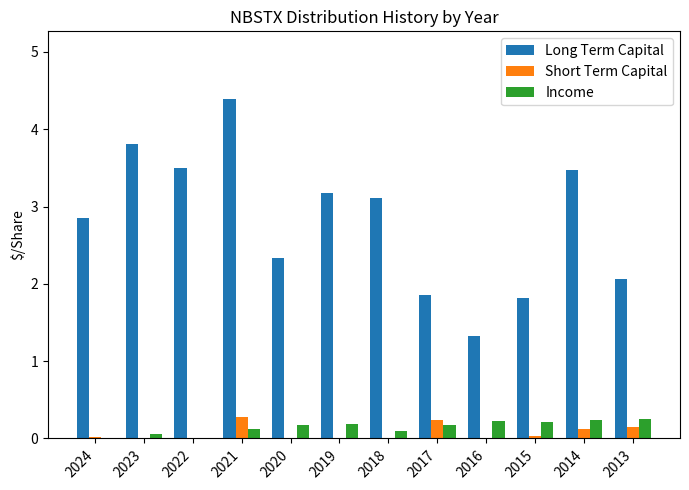

The Income series shows 0.2 at 2024. True or false?

False